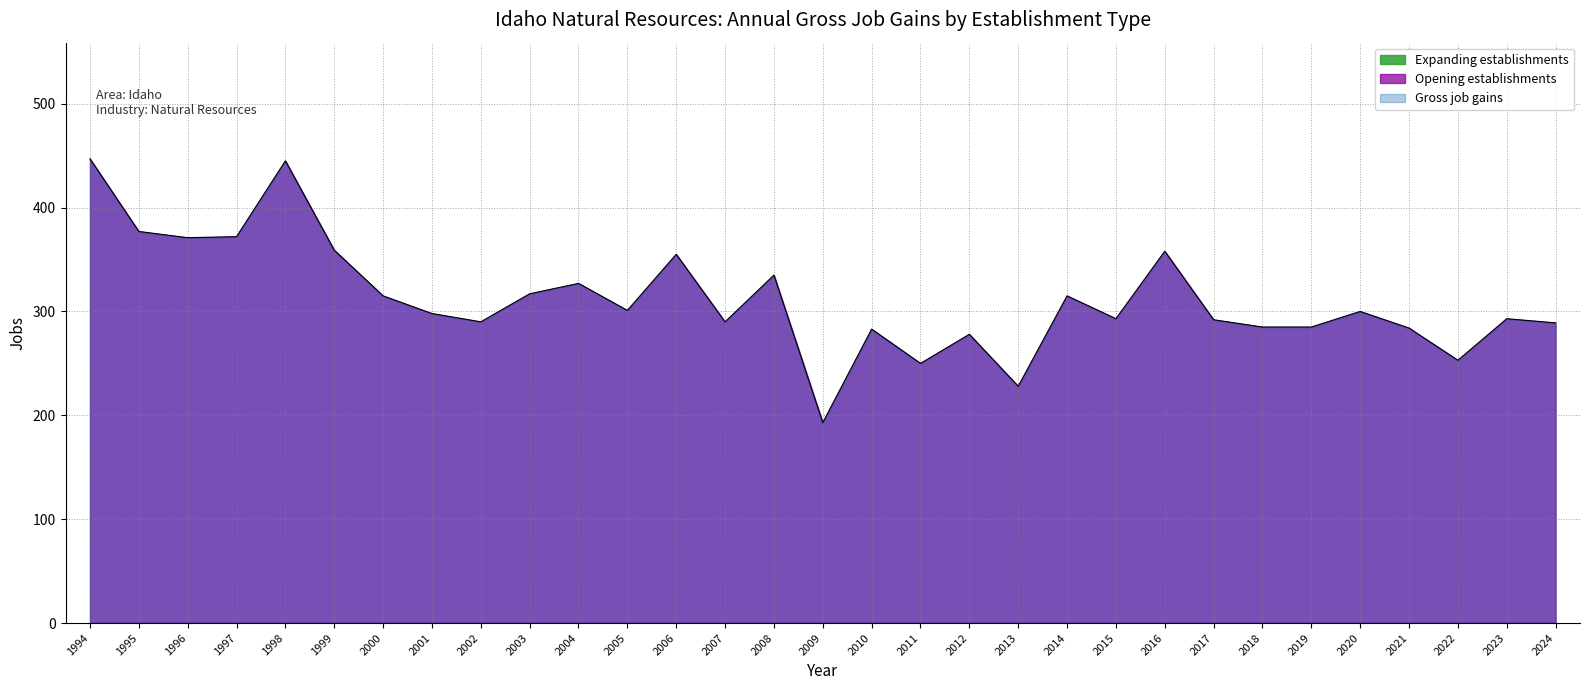

Which series changed the most between 1999 and 2022?

Gross job gains